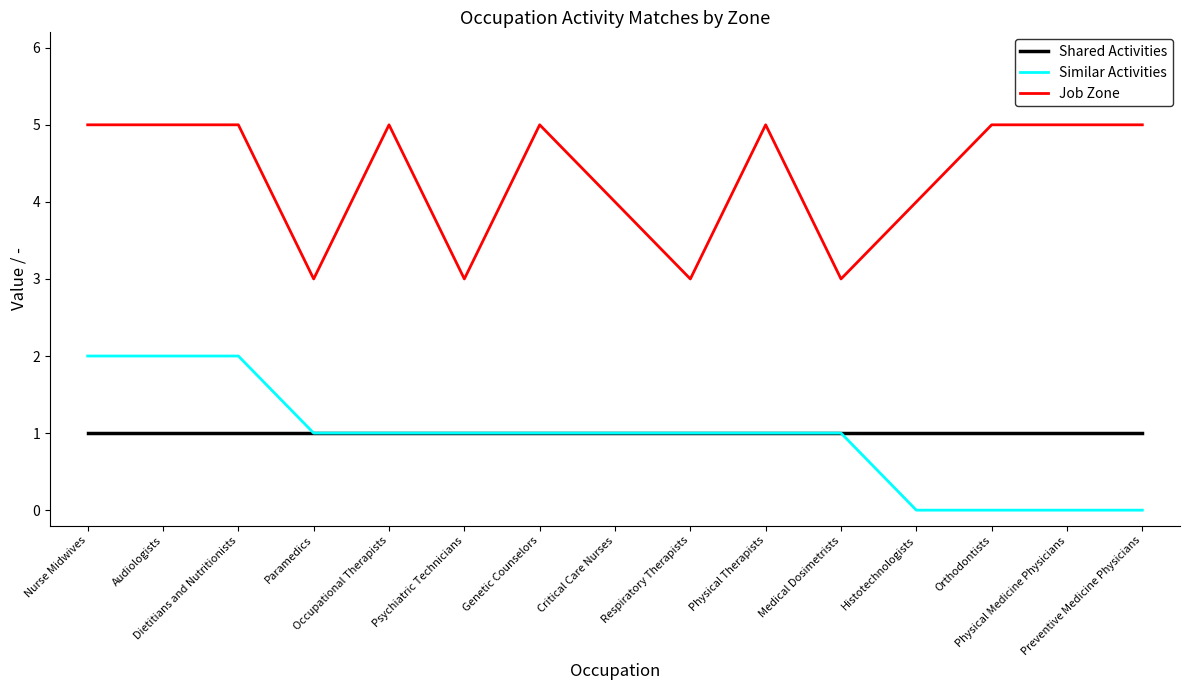

How many series are shown in this chart?

3